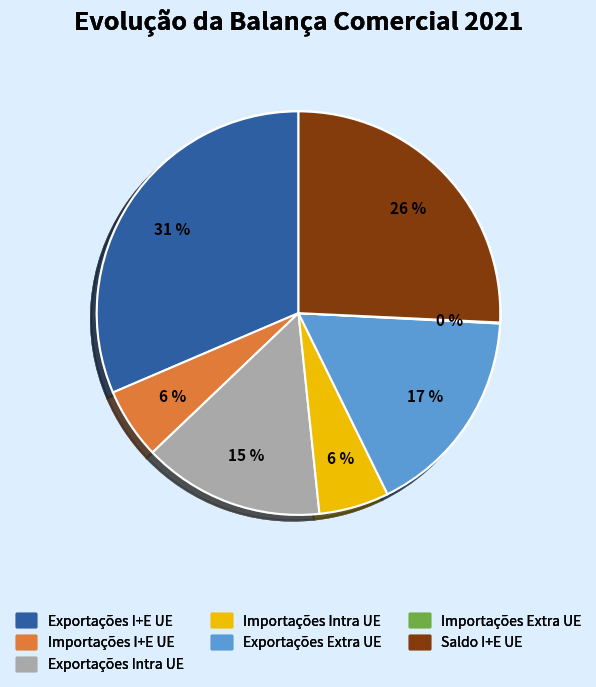

Is there any slice that represents more than half of the pie?

No